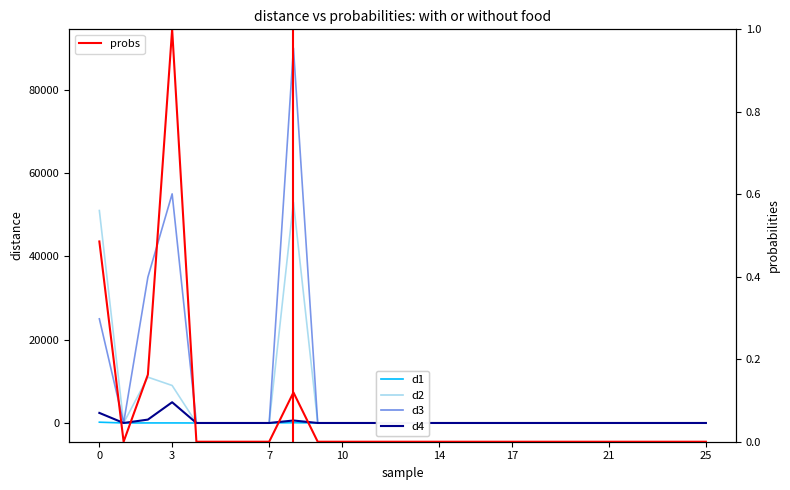

What is the average value of the d4 series?

338.5